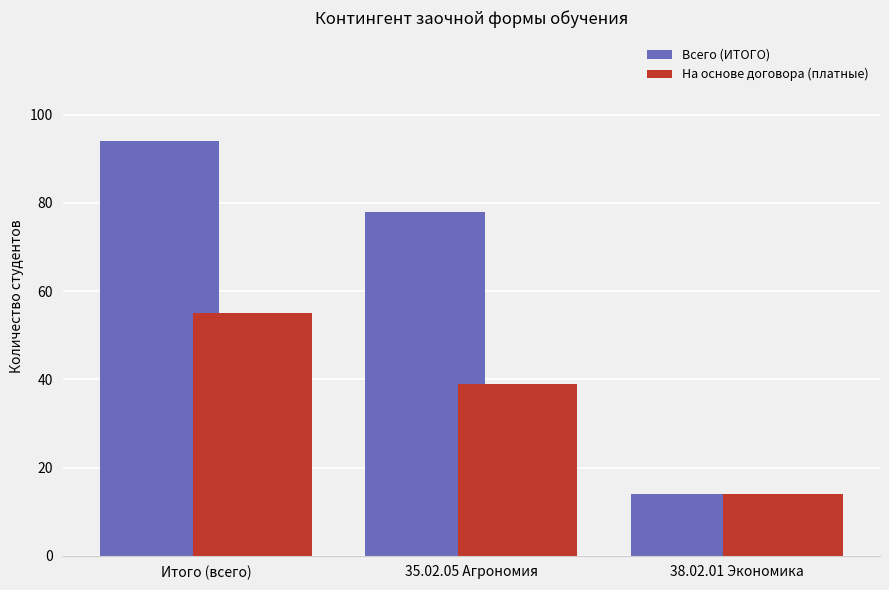

What is the value of the На основе договора (платные) bar at the 3rd from the left?

14